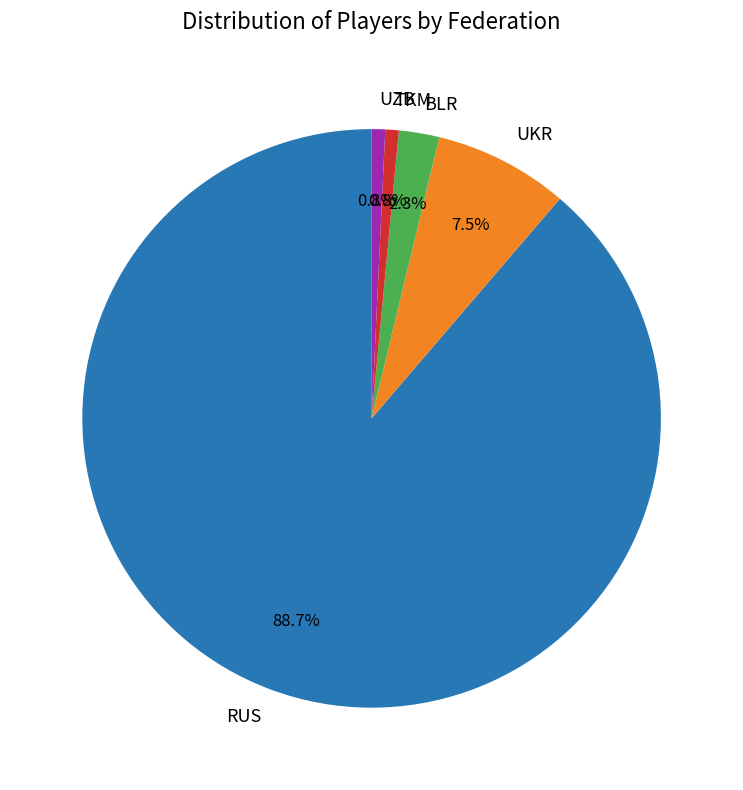

To the nearest percent, what portion does TKM represent?

1%